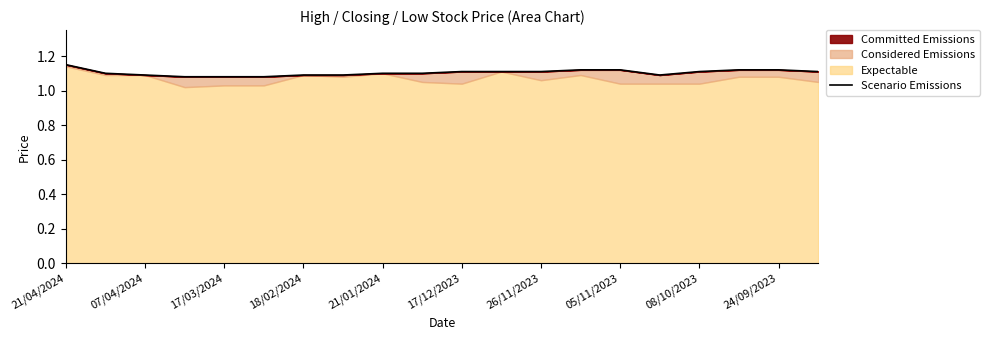

Does the chart display data point markers on the line(s)?

No